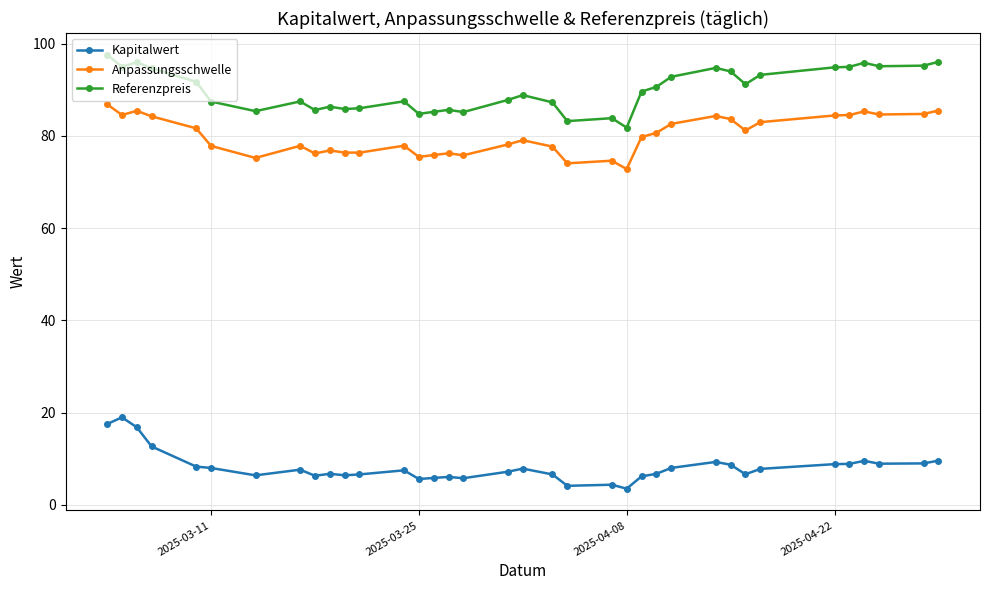

True or false: Kapitalwert has more than 1 interior local peaks.

True